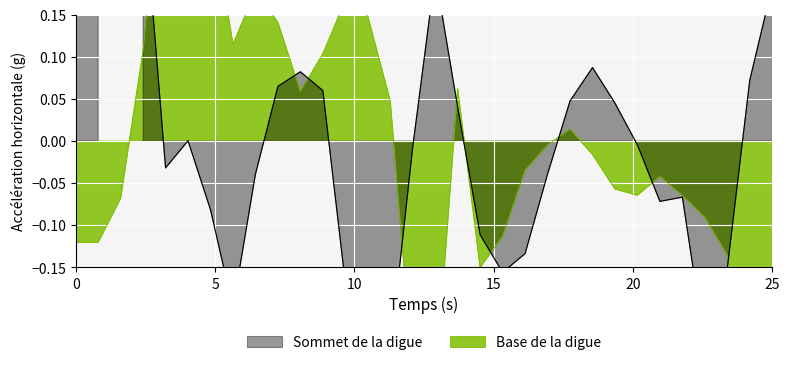

The chart shows a value of -0.0 at 05:00. True or false?

False